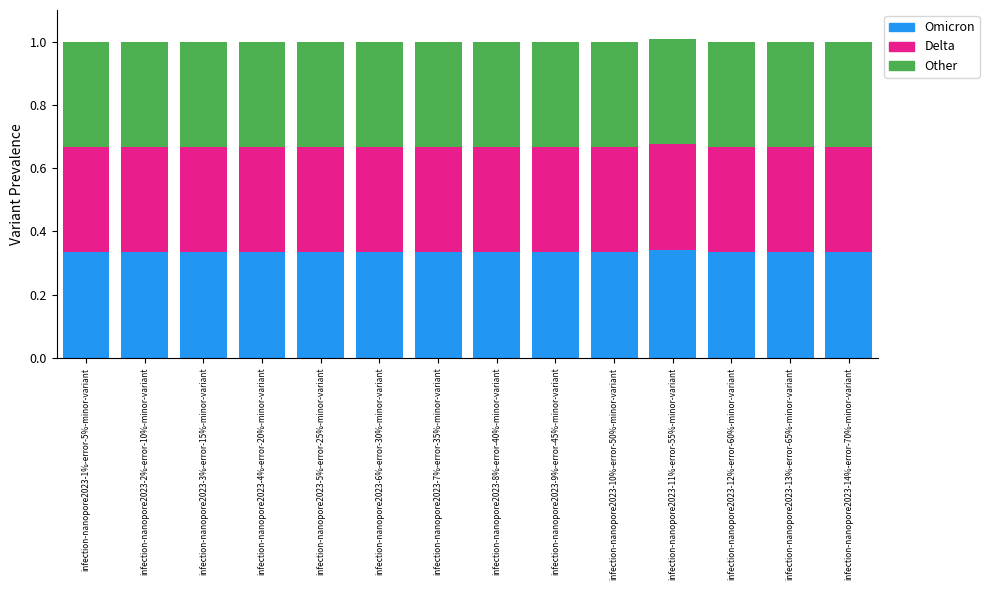

What is the total value across all series at infection-nanopore2023-9%-error-45%-minor-variant?

1.0